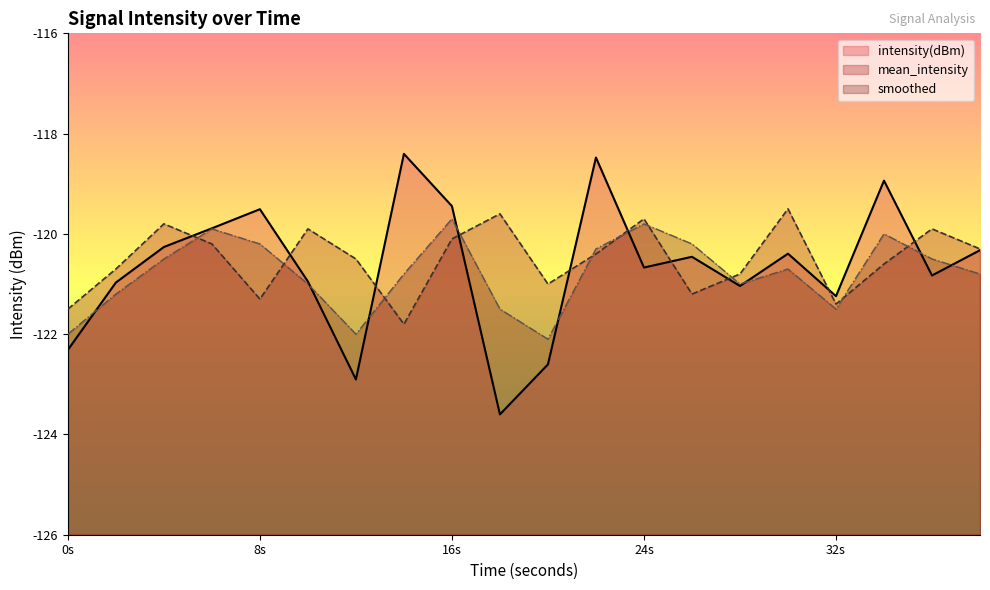

Is the value of mean_intensity at 28 greater than the value of intensity(dBm) at 4?

No